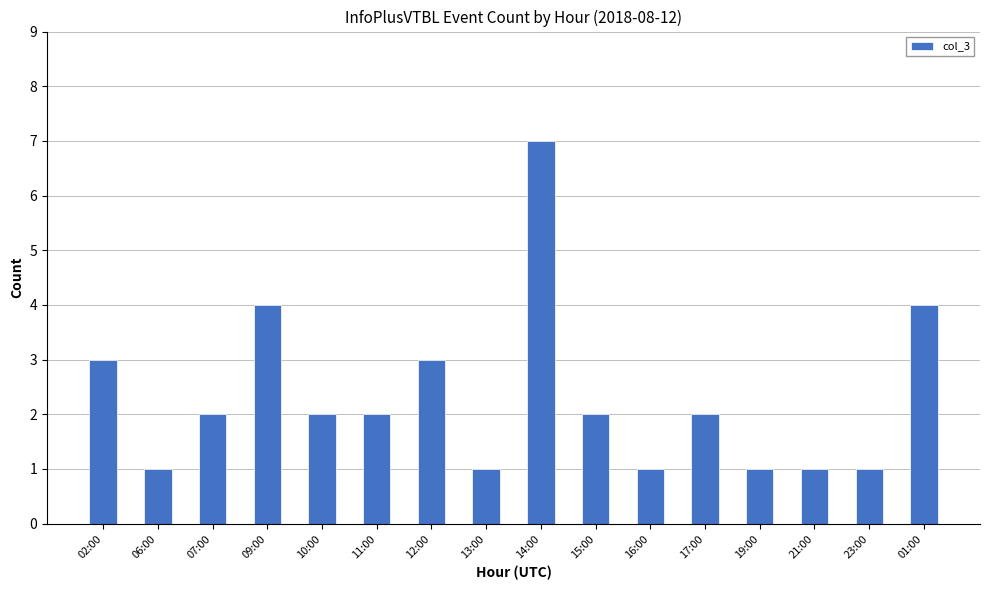

What is the change in value from 09:00 to 10:00?

-2